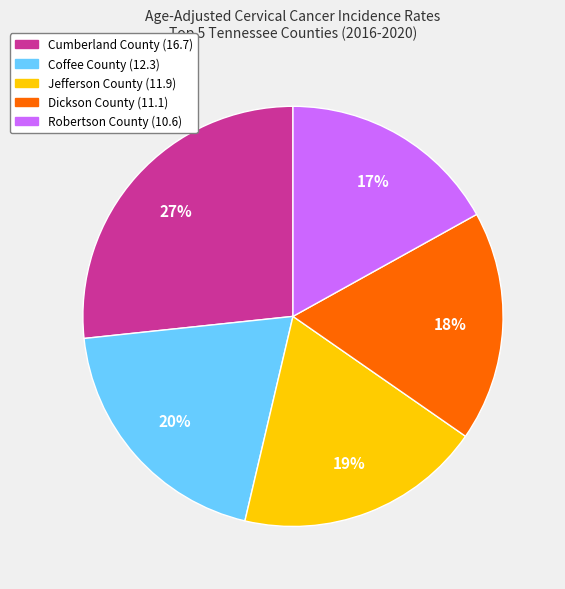

Between Dickson County and Coffee County, which is larger?

Coffee County